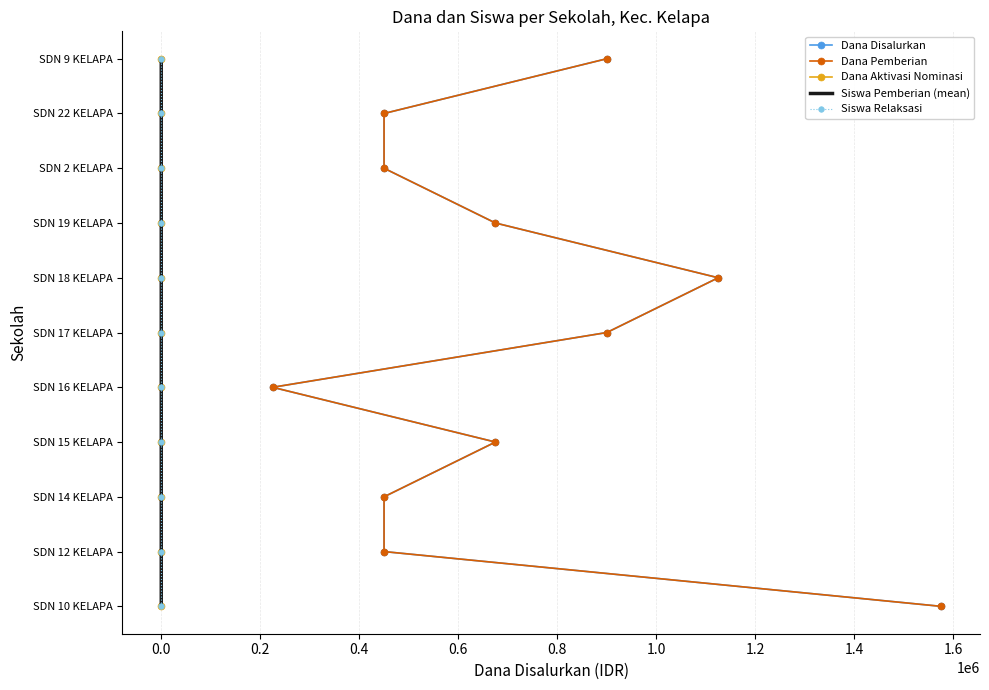

How many lines are shown in the chart?

5